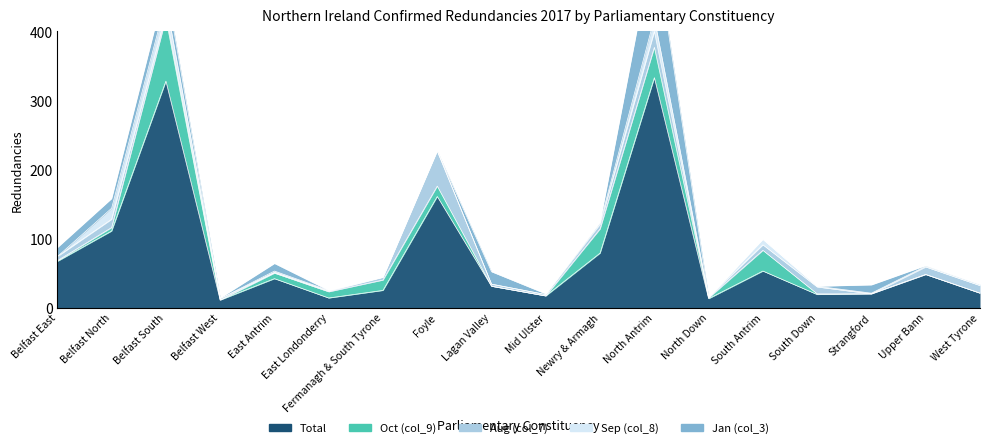

Between South Down and Mid Ulster, which is larger?

South Down